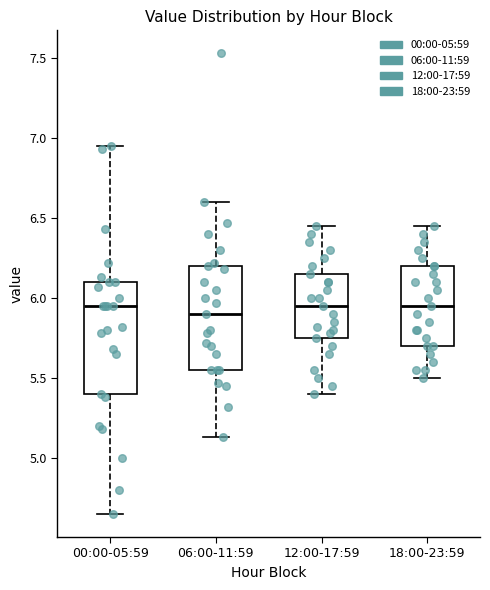

Where is the lower edge of the box for 18:00-23:59 on the y-axis? The values are not printed on the chart, so give them approximately, as read against the axis.

5.70